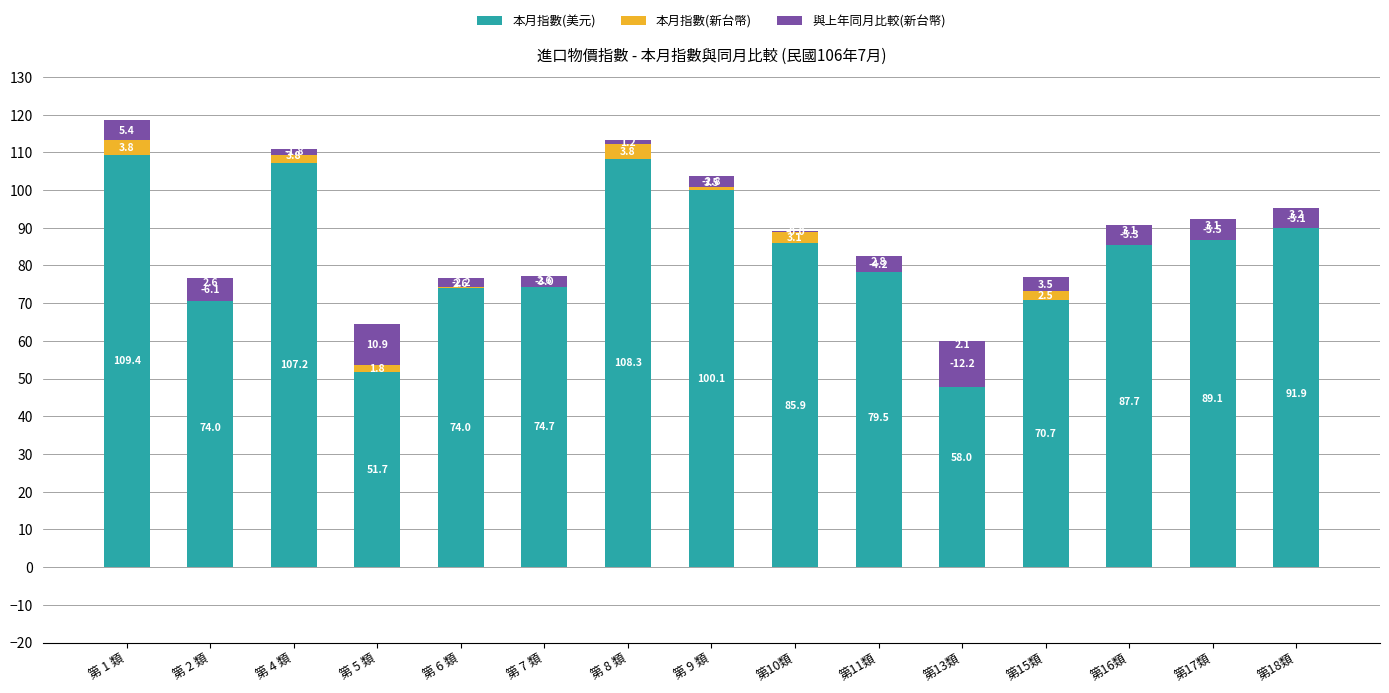

Reading left to right, extract all data points from this chart.

本月指數(美元): 109.4	74.0	107.2	51.7	74.0	74.7	108.3	100.1	85.9	79.5	58.0	70.7	87.7	89.1	91.9
本月指數(新台幣): 3.8	2.6	3.8	1.8	2.6	2.6	3.8	3.5	3.1	2.8	2.1	2.5	3.1	3.1	3.2
與上年同月比較(新台幣): 5.4	-6.1	-1.8	10.9	-2.2	-3.0	1.2	-2.8	-0.0	-4.2	-12.2	3.5	-5.3	-5.5	-5.1